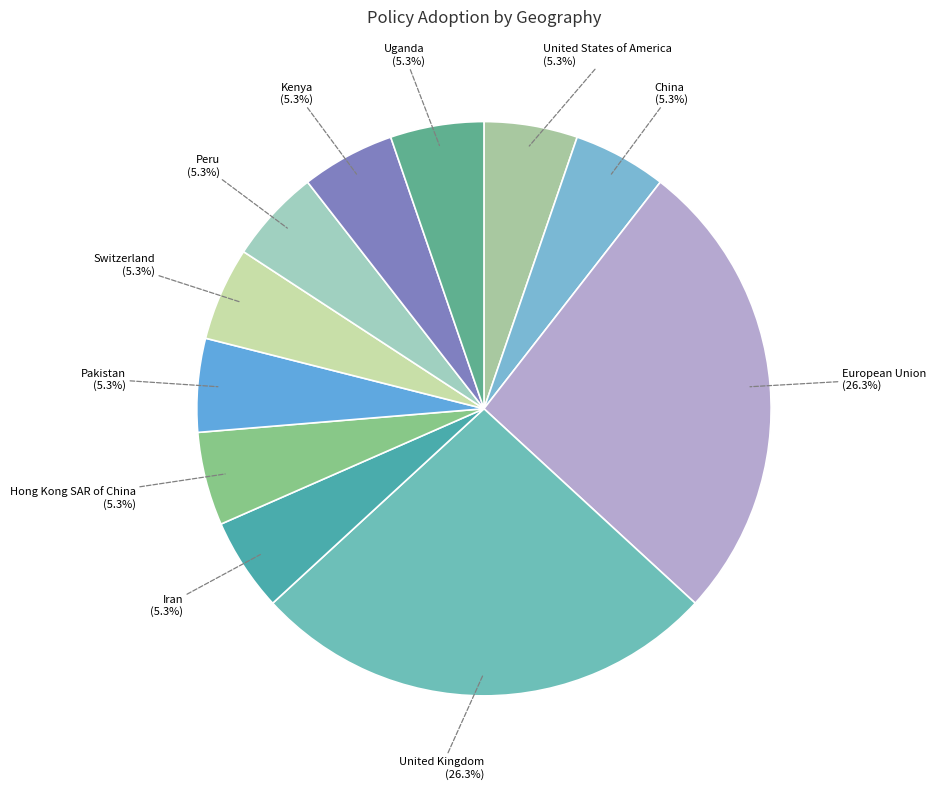

How many segments does this pie chart have?

11